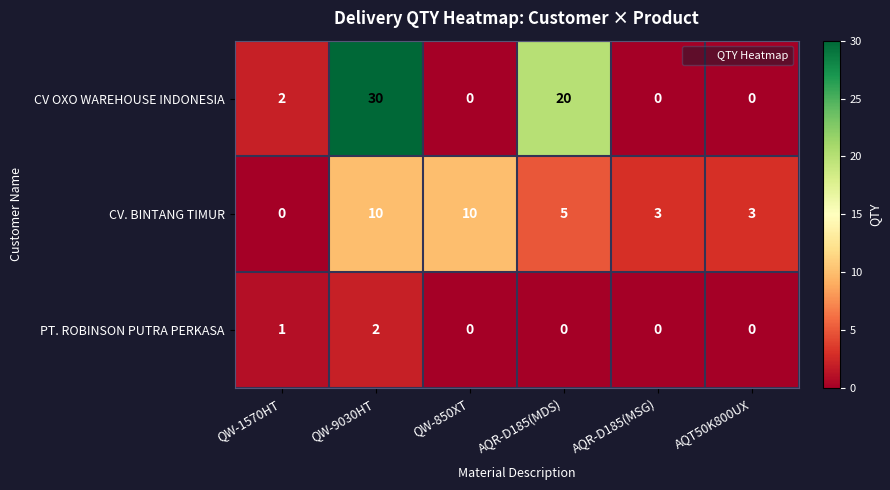

What is the difference between the maximum and minimum values in the CV OXO WAREHOUSE INDONESIA series?

30